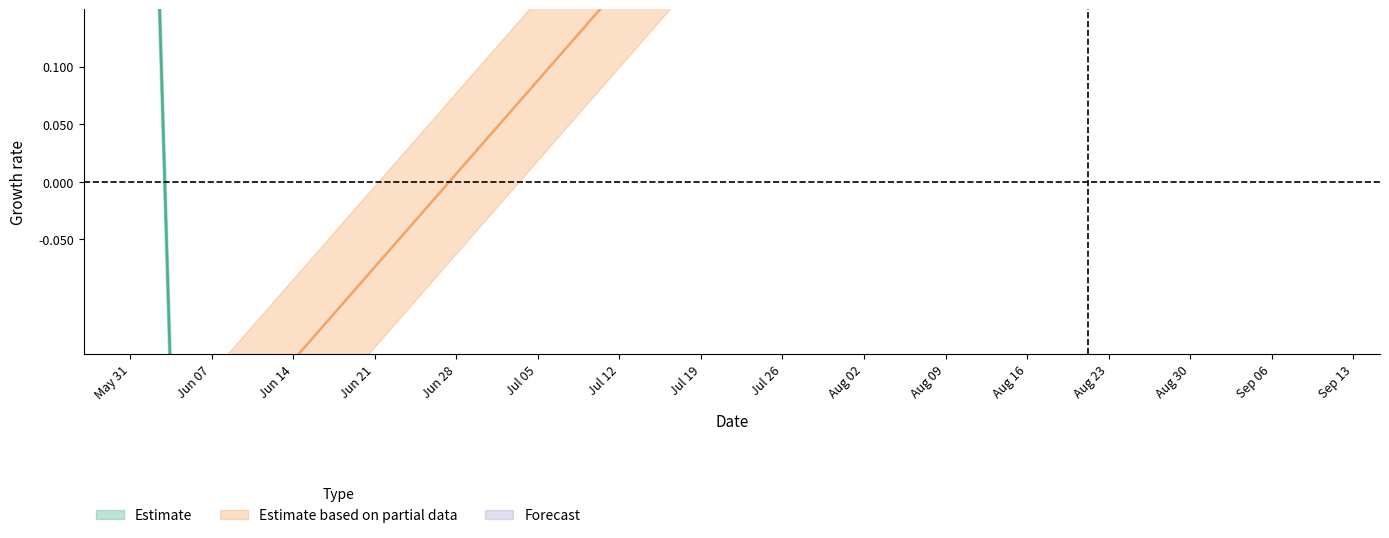

What is the difference between the highest and lowest values at 2021-06-03 23:54:00?

0.1